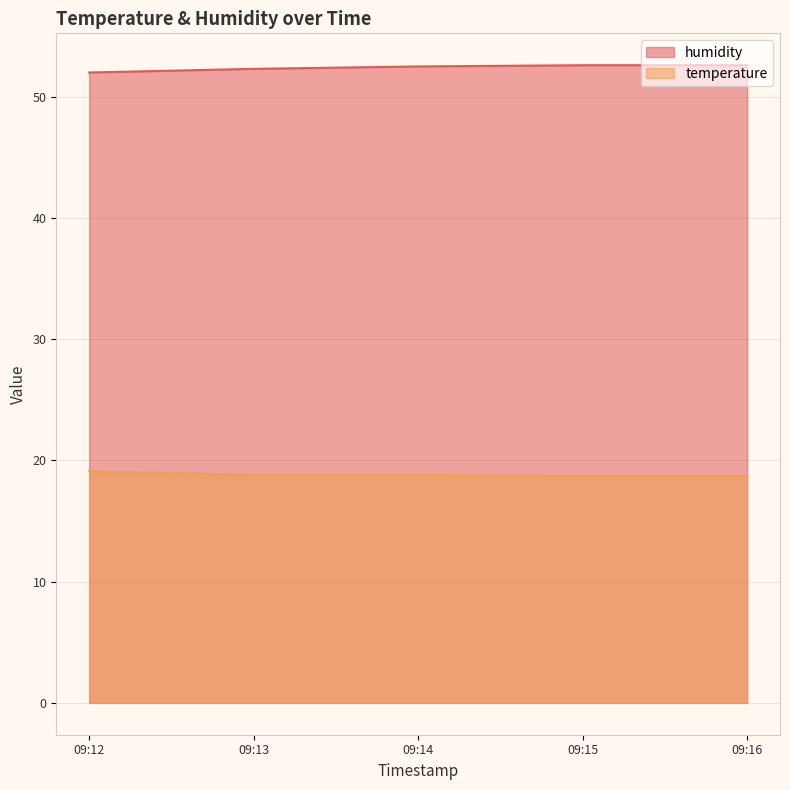

Reading left to right, transcribe all the data shown in this chart.

humidity: 52.0	52.3	52.5	52.6	52.6
temperature: 19.1	18.8	18.8	18.7	18.7